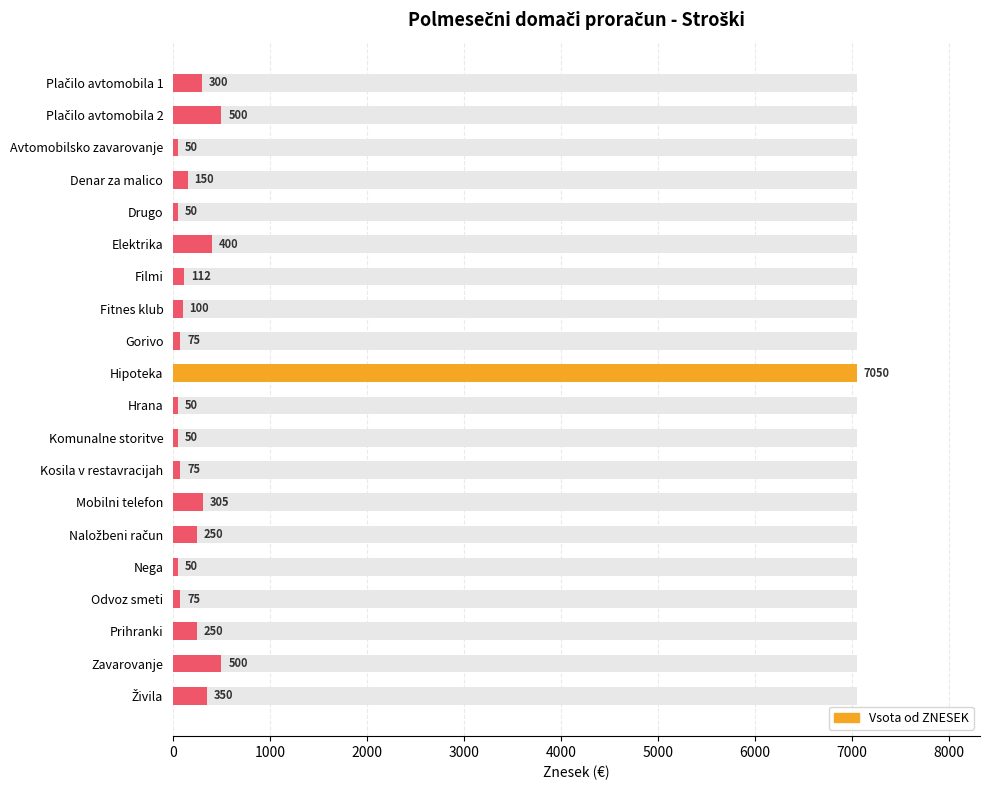

Approximately how many times larger is the value at Komunalne storitve compared to Odvoz smeti?

0.7